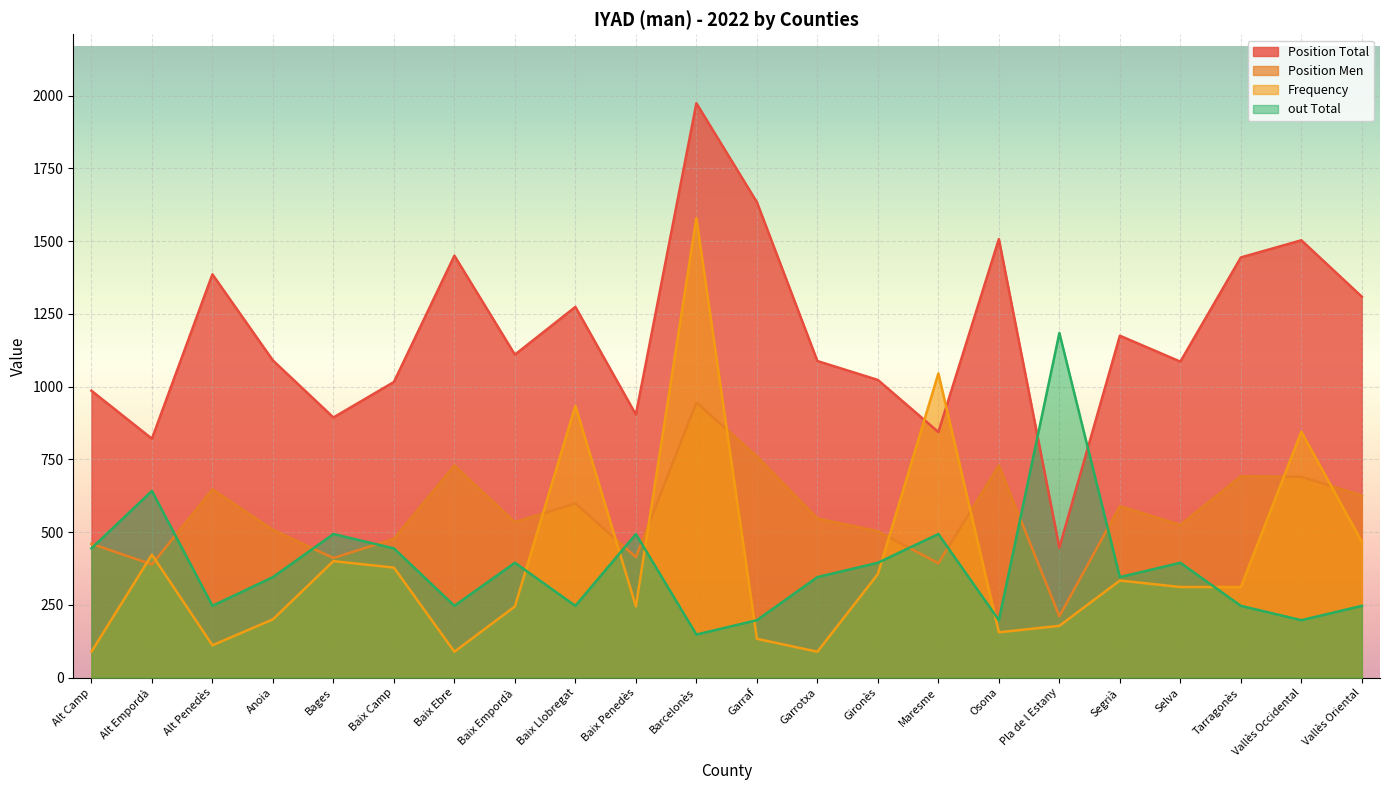

What is the total value across all series at Baix Empordà?

2283.5